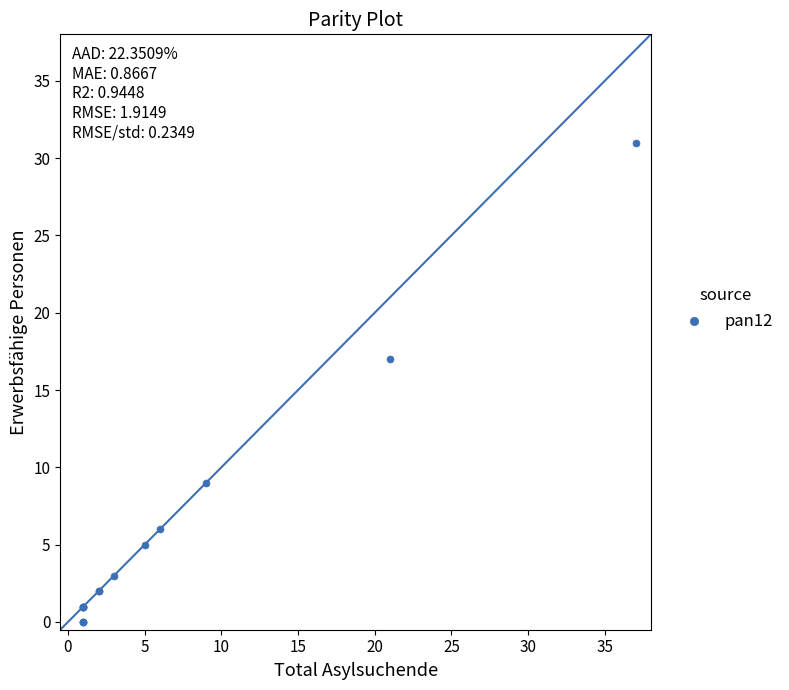

What Y value in the scatter plot is closest to 15?

17